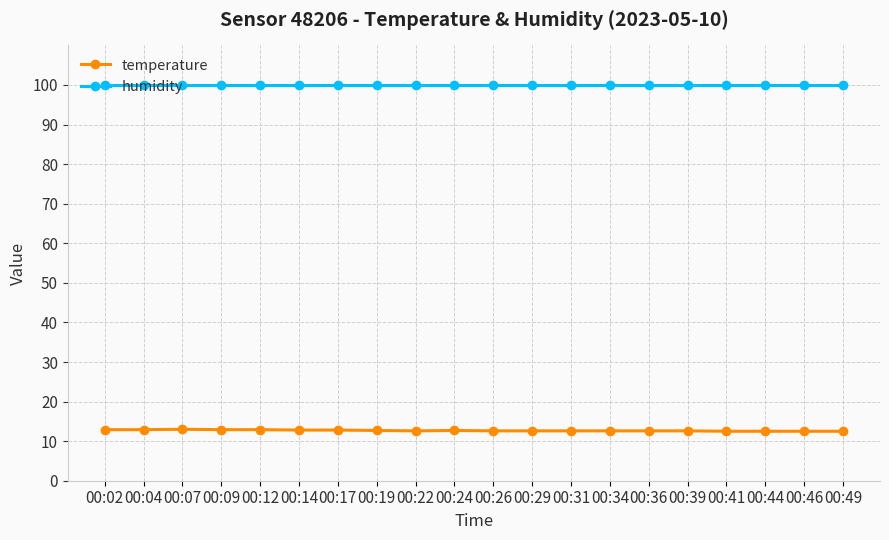

At 00:29, list the series in order from largest to smallest.

humidity, temperature